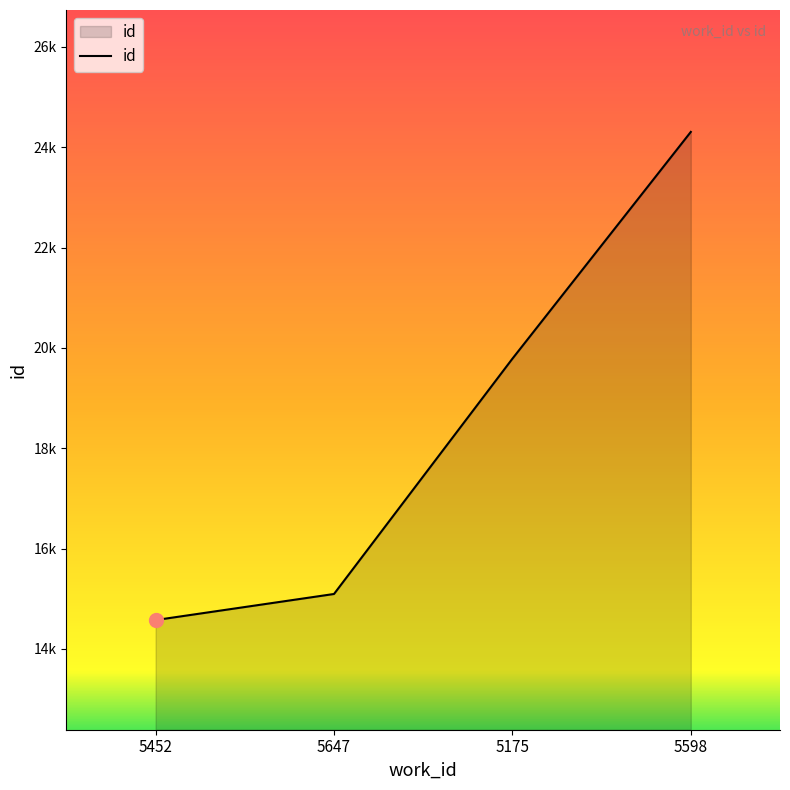

What is the smallest value displayed?

14574